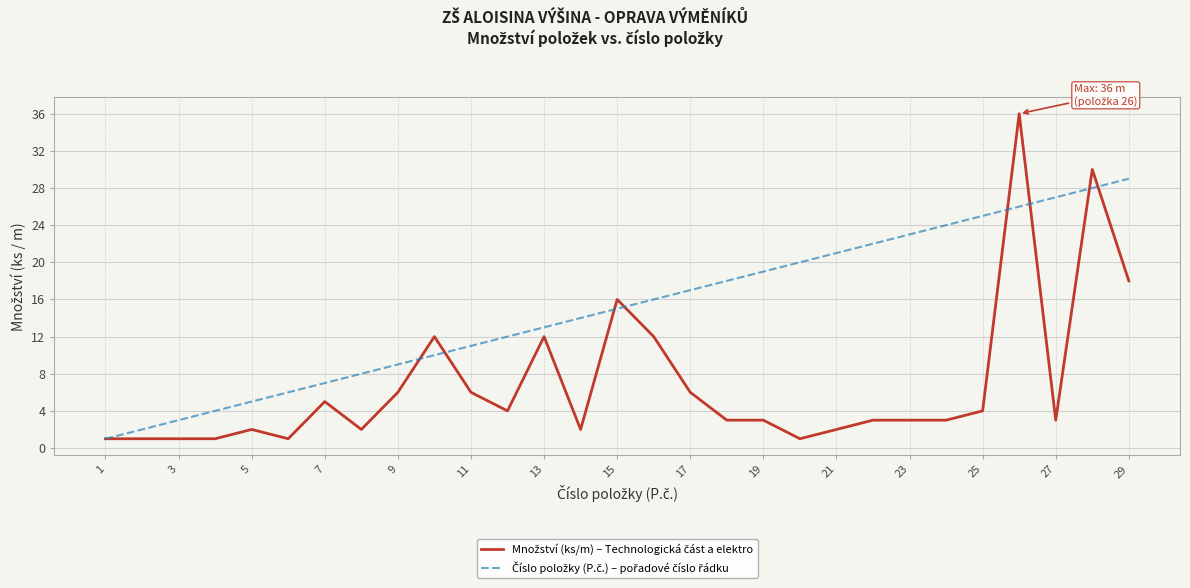

What is the greatest value displayed?

36